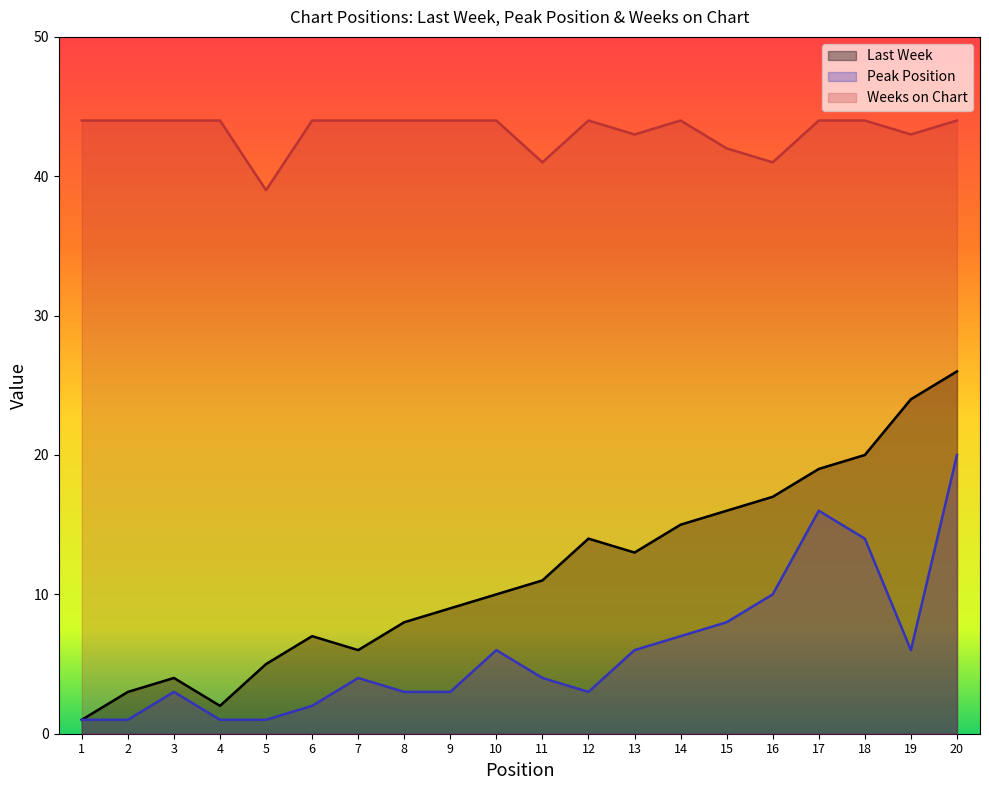

True or false: Last Week has a value of 24 at 19.

True